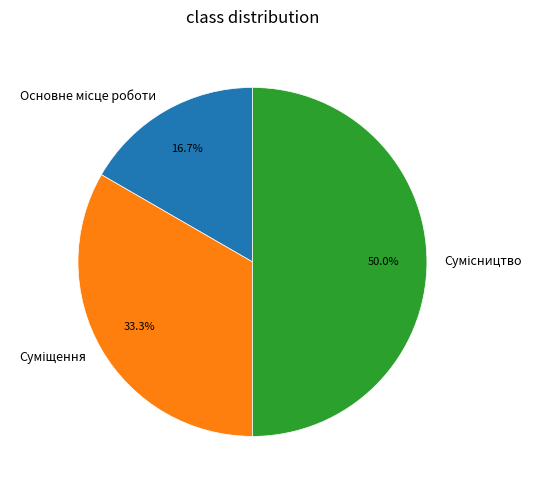

To the nearest percent, what is the average slice percentage?

33%